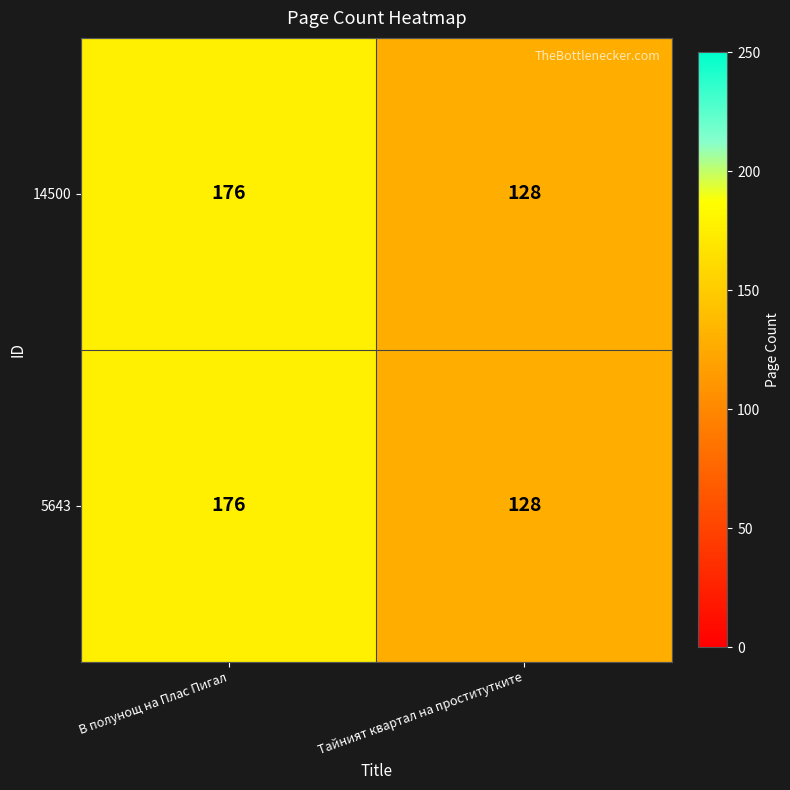

Reading left to right, what are all the values shown in this chart?

14500: 176	128
5643: 176	128